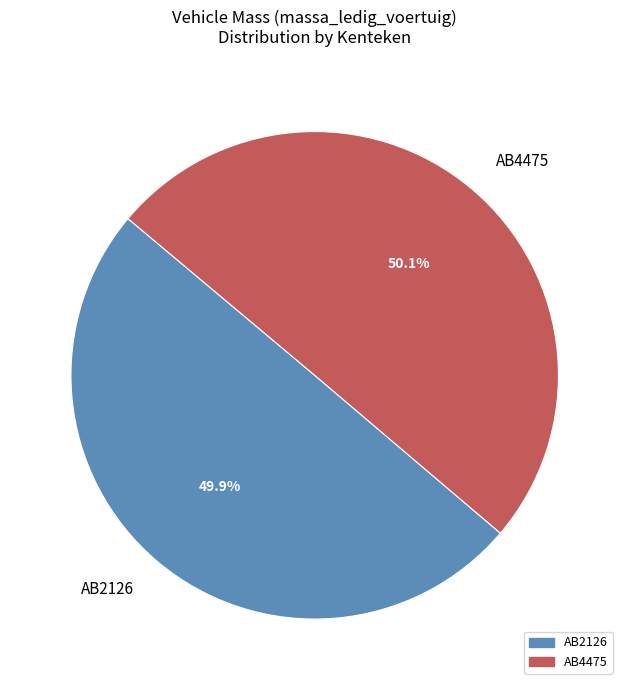

Approximately how many times larger is the value at AB4475 compared to AB2126?

1.0